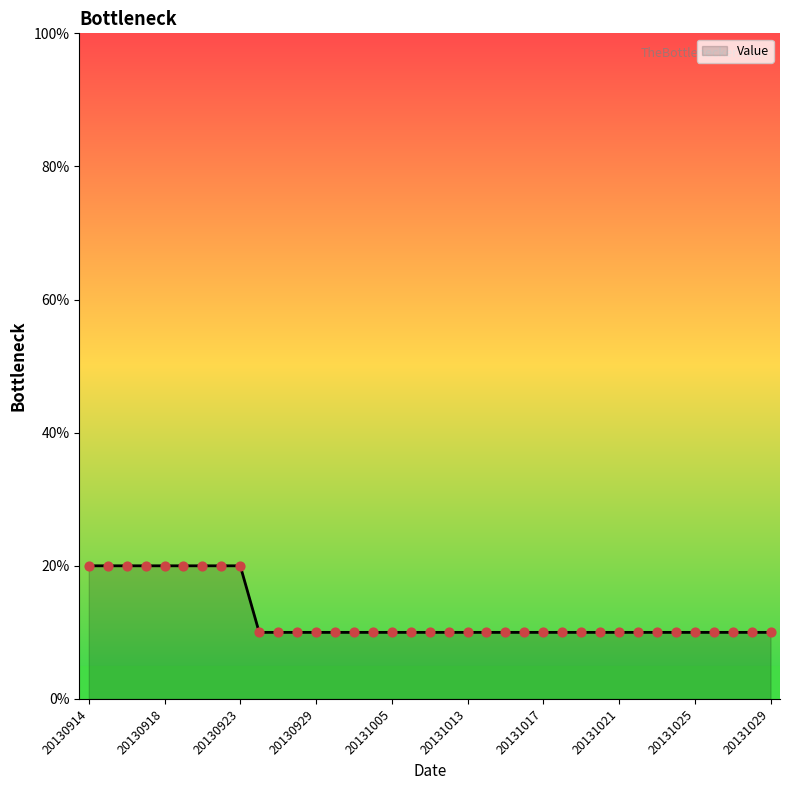

What is the maximum value shown in the chart?

20